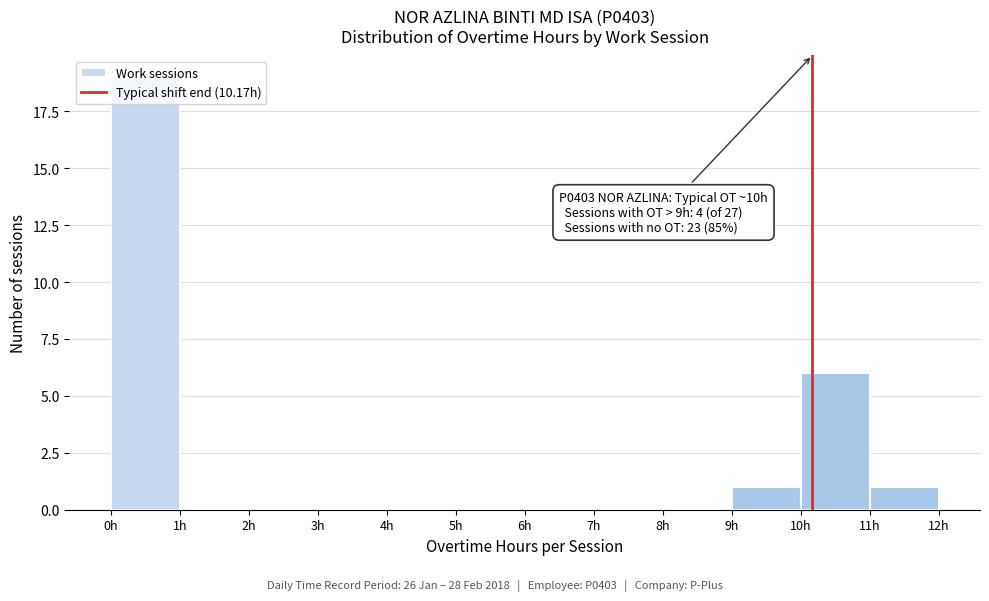

Which range on the x-axis has the tallest bar?

0 to 1